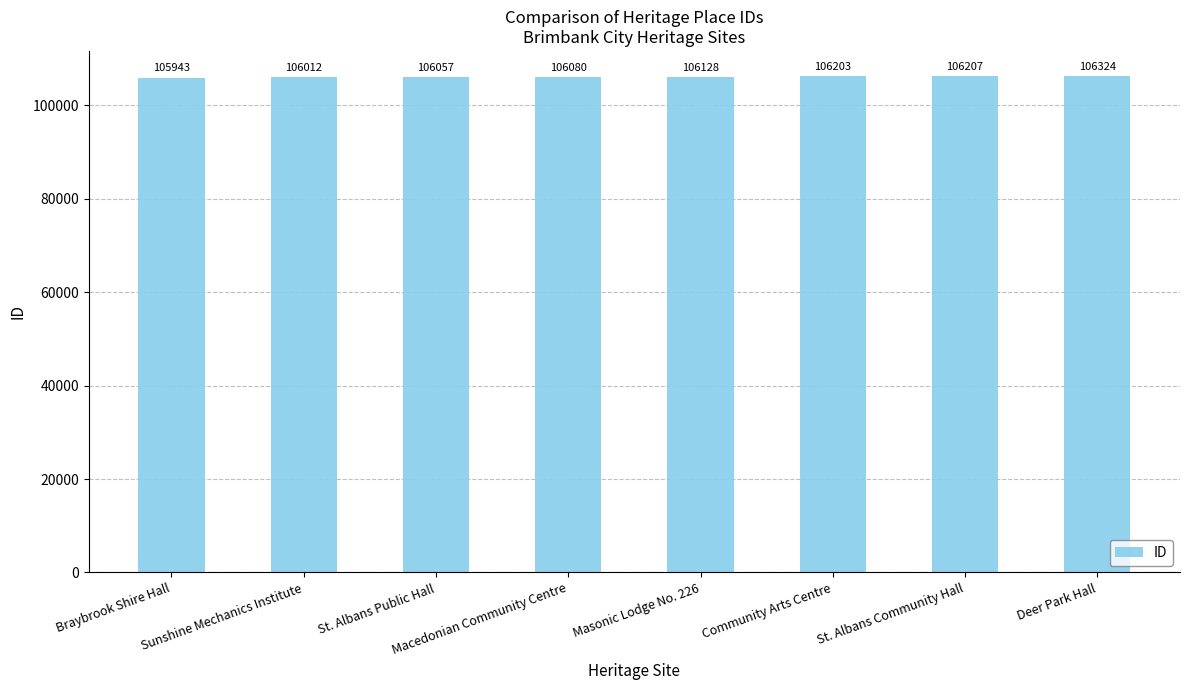

Rank the categories by value from lowest to highest.

Braybrook Shire Hall, Sunshine Mechanics Institute, St. Albans Public Hall, Macedonian Community Centre, Masonic Lodge No. 226, Community Arts Centre, St. Albans Community Hall, Deer Park Hall